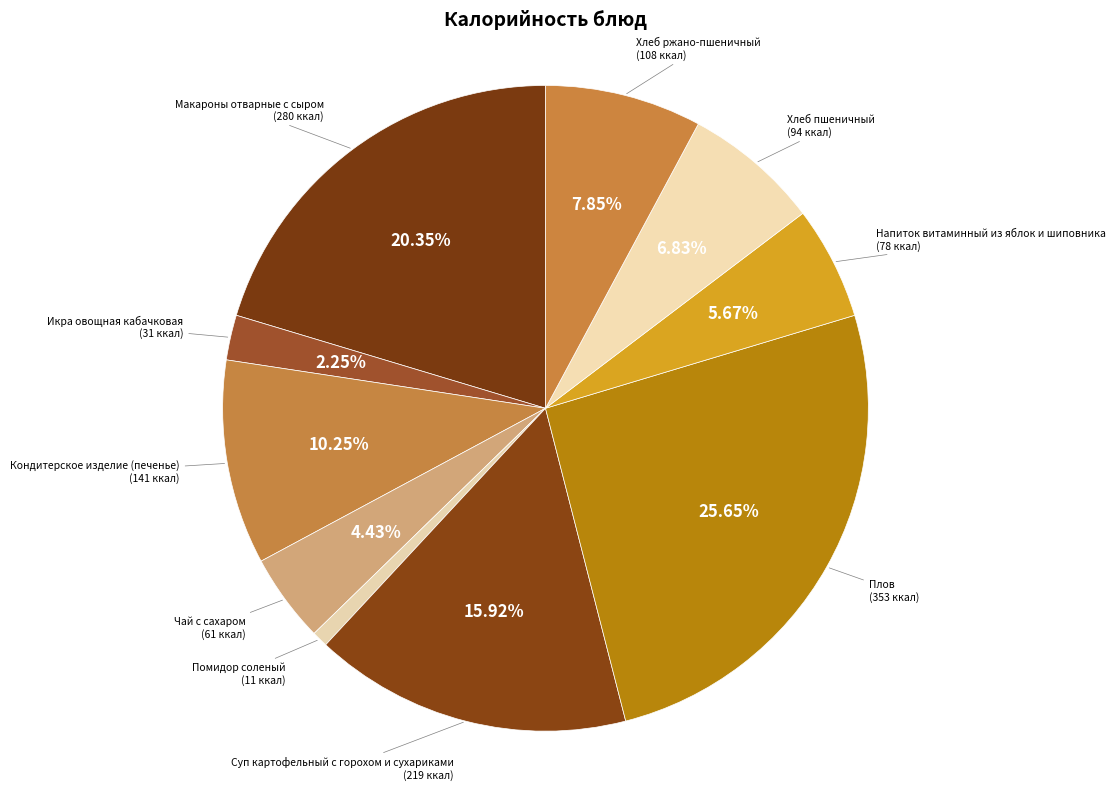

Which category has the biggest portion of the pie?

Плов